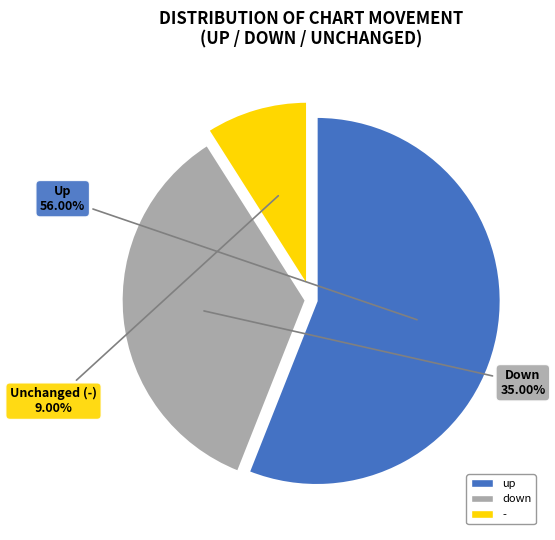

To the nearest percent, what portion does up represent?

56%